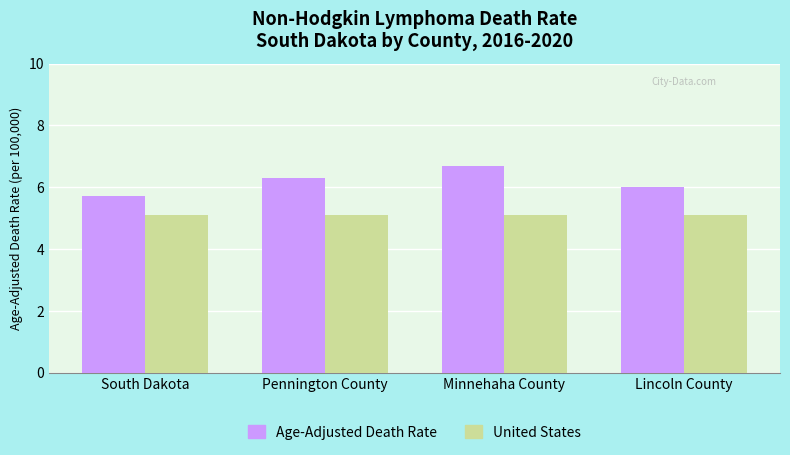

Rank the series at Pennington County from lowest to highest value.

United States, Age-Adjusted Death Rate